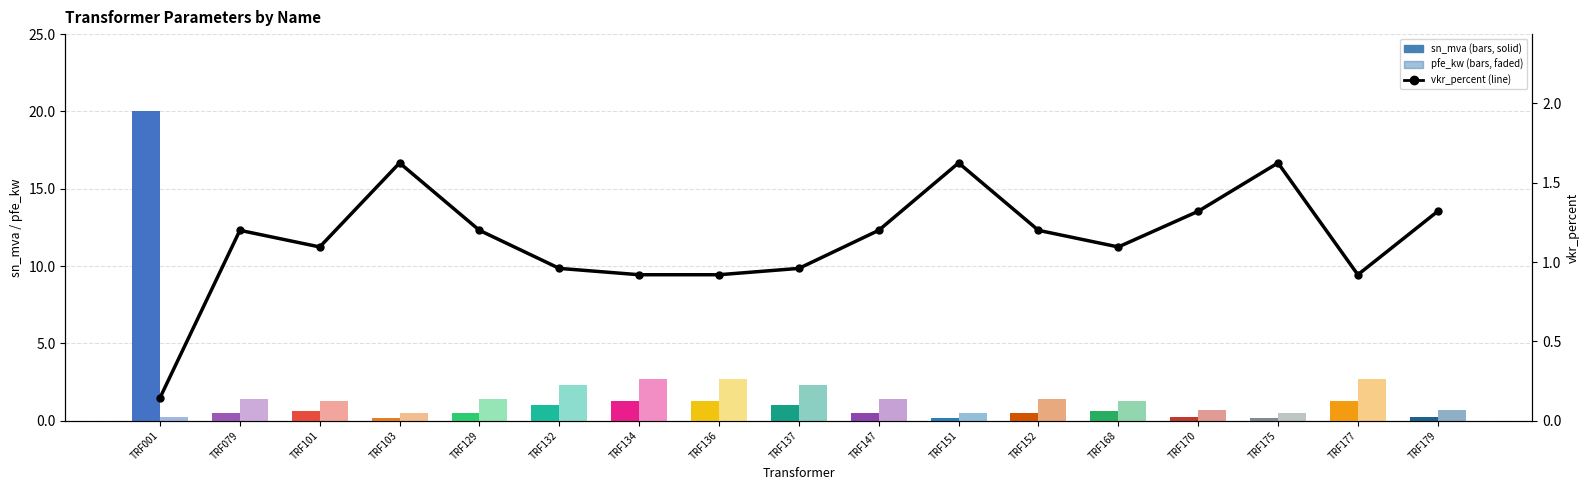

List the labels in order of value, smallest first.

TRF001, TRF134, TRF136, TRF177, TRF132, TRF137, TRF101, TRF168, TRF079, TRF129, TRF147, TRF152, TRF170, TRF179, TRF103, TRF151, TRF175